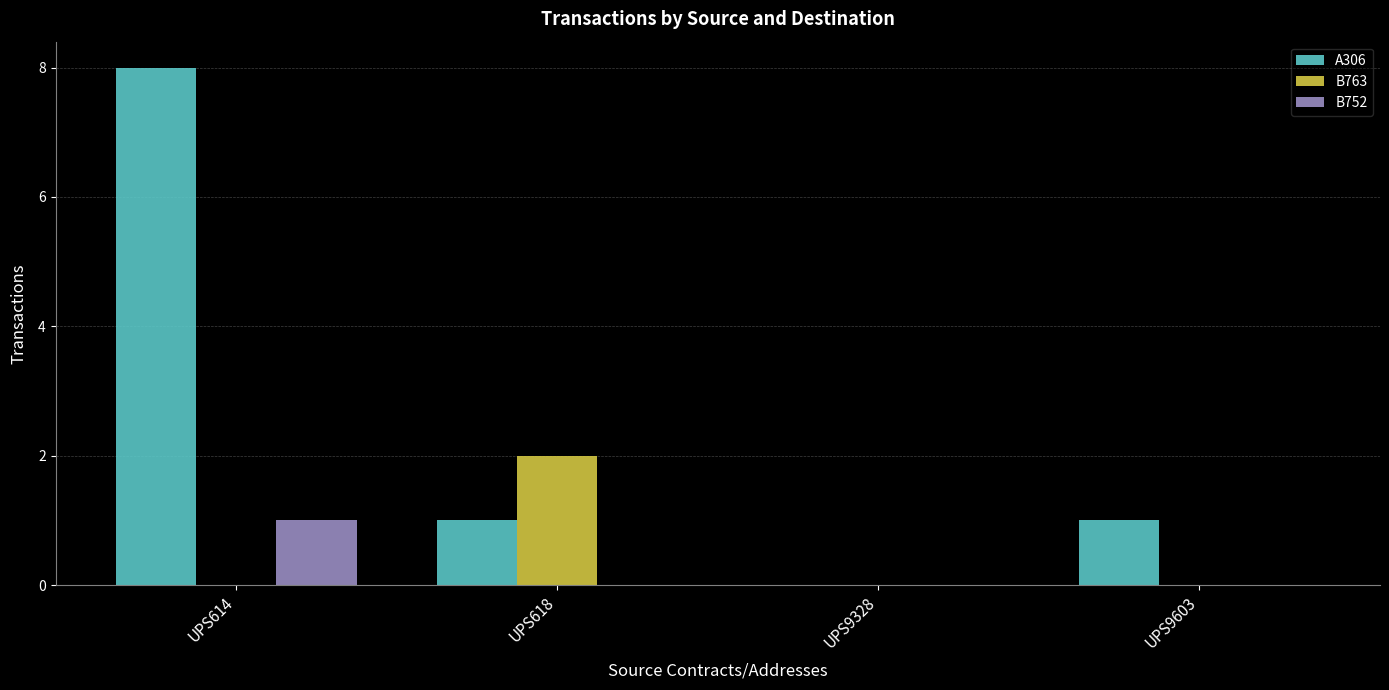

Which series has the largest range (max minus min)?

A306